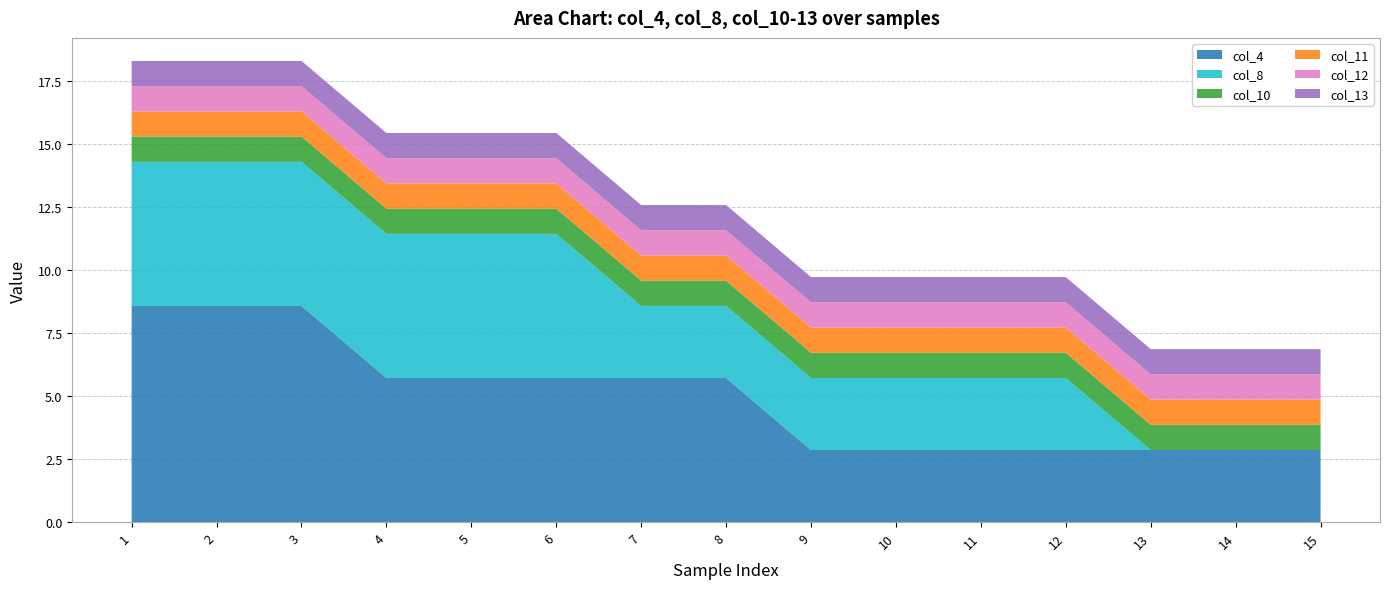

Reading right to left, extract all data points from this chart.

col_4: 2.9	2.9	2.9	2.9	2.9	2.9	2.9	5.7	5.7	5.7	5.7	5.7	8.6	8.6	8.6
col_8: 0.0	0.0	0.0	2.9	2.9	2.9	2.9	2.9	2.9	5.7	5.7	5.7	5.7	5.7	5.7
col_10: 1.0	1.0	1.0	1.0	1.0	1.0	1.0	1.0	1.0	1.0	1.0	1.0	1.0	1.0	1.0
col_11: 1.0	1.0	1.0	1.0	1.0	1.0	1.0	1.0	1.0	1.0	1.0	1.0	1.0	1.0	1.0
col_12: 1.0	1.0	1.0	1.0	1.0	1.0	1.0	1.0	1.0	1.0	1.0	1.0	1.0	1.0	1.0
col_13: 1.0	1.0	1.0	1.0	1.0	1.0	1.0	1.0	1.0	1.0	1.0	1.0	1.0	1.0	1.0